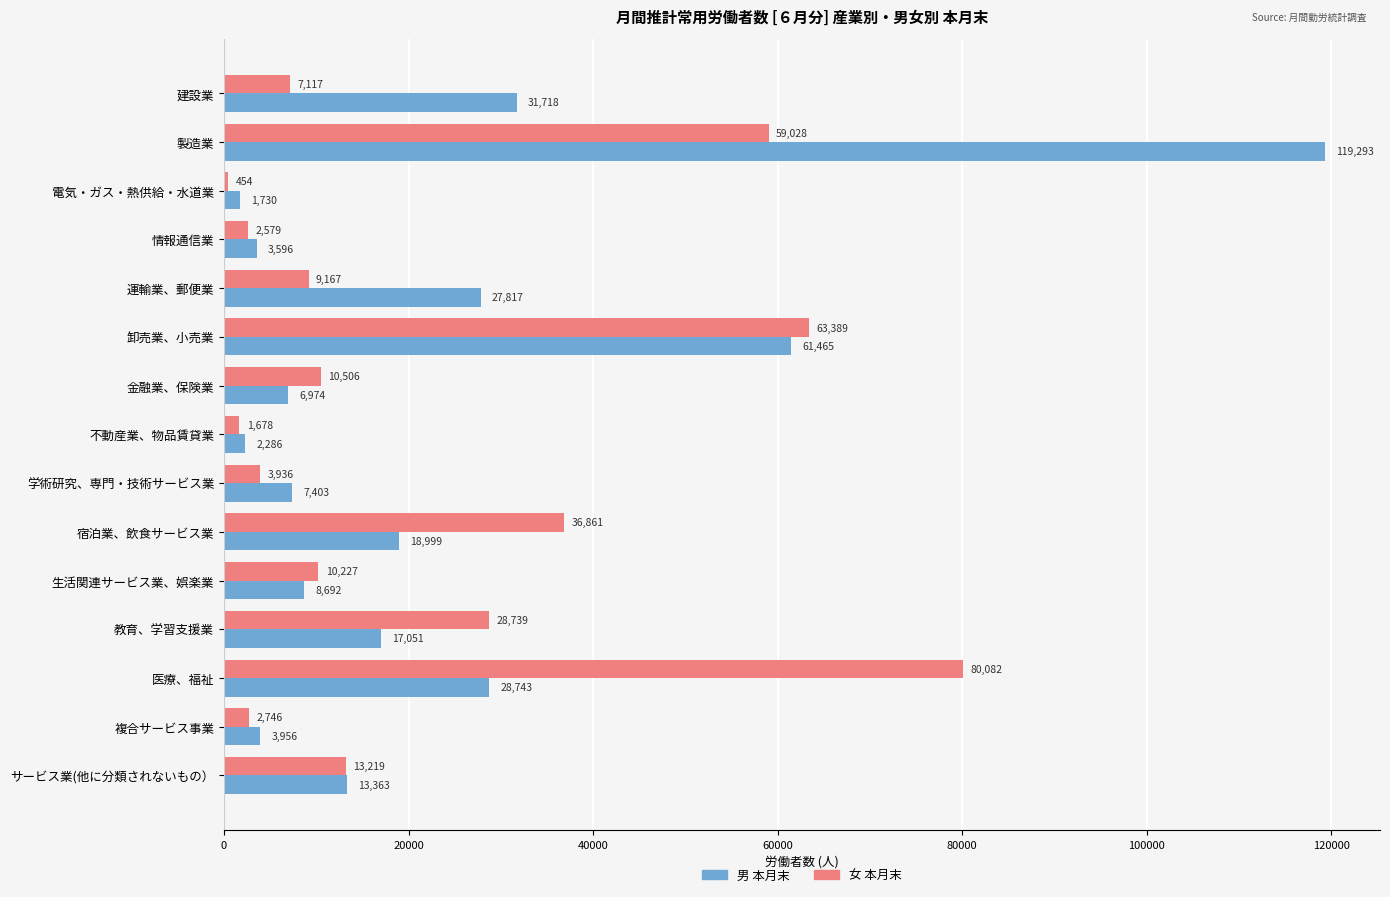

Count the number of data series in this chart.

2